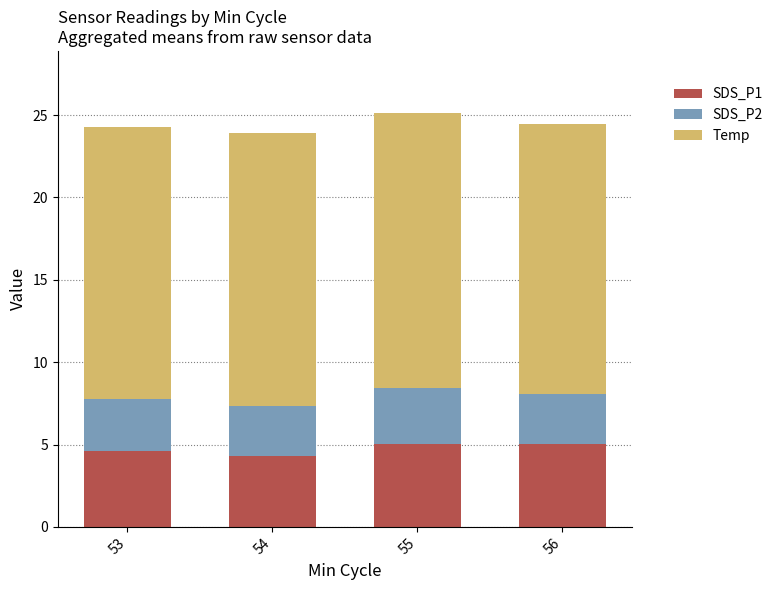

What is the total value across all series at 54?

23.9